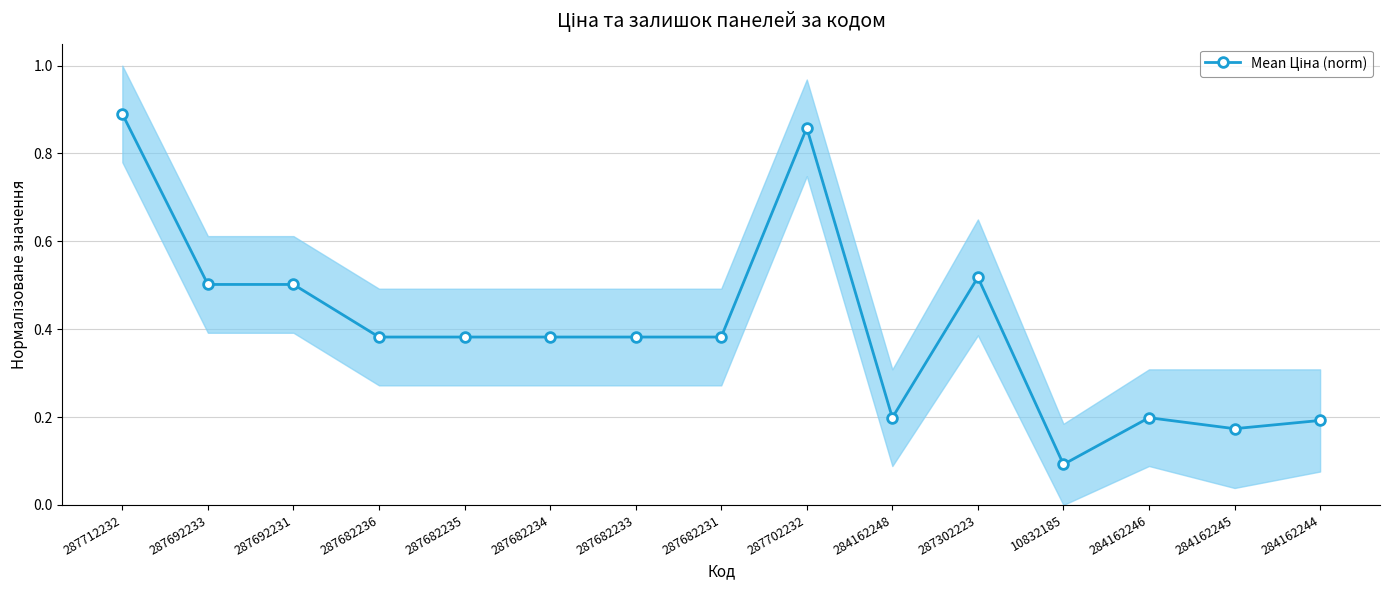

The chart shows a value of 0.2 at 284162244. True or false?

True